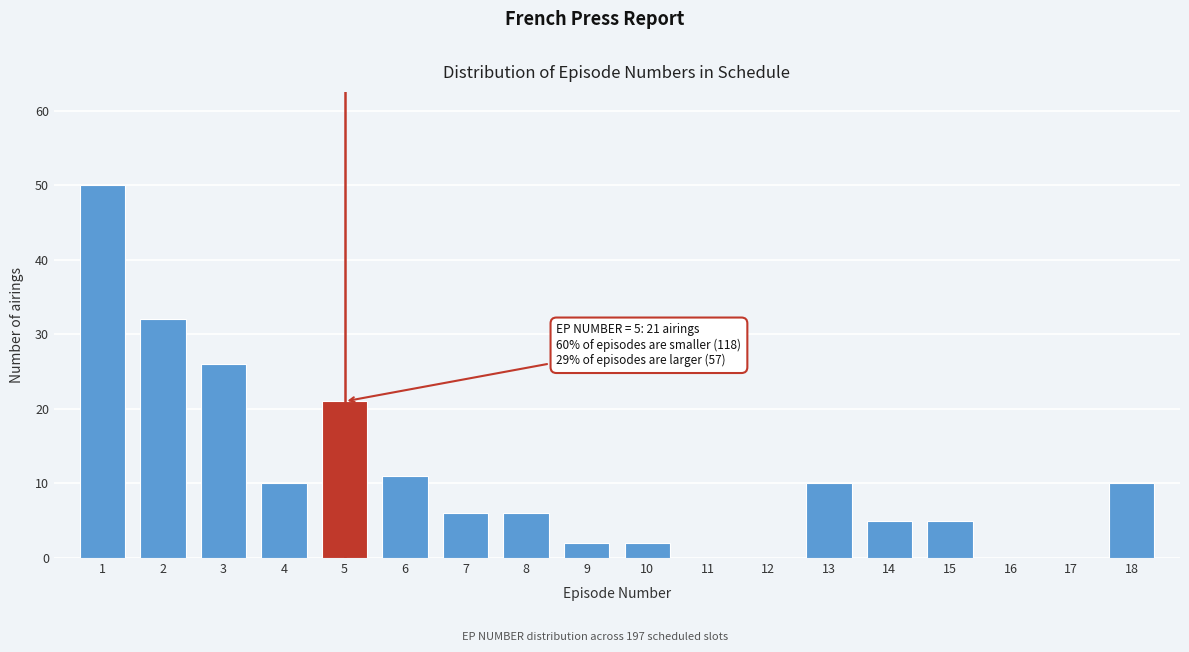

Over which range of the x-axis is the bar tallest?

0.5 to 1.5